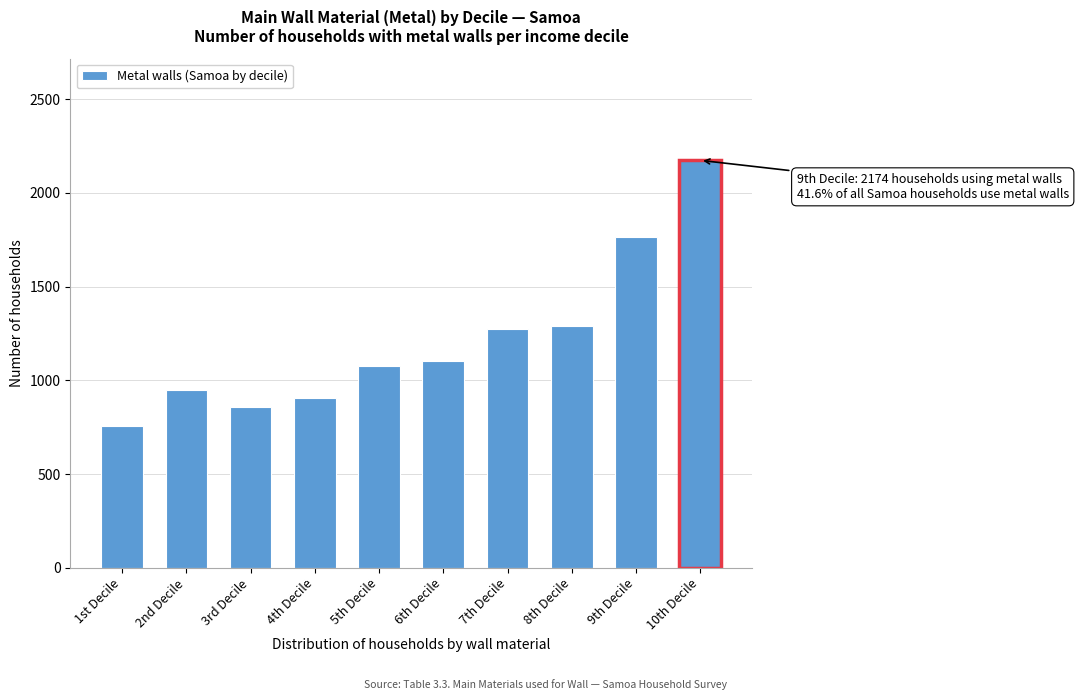

Reading left to right, transcribe all the data shown in this chart.

759	946	856	907	1076	1104	1272	1288	1763	2174